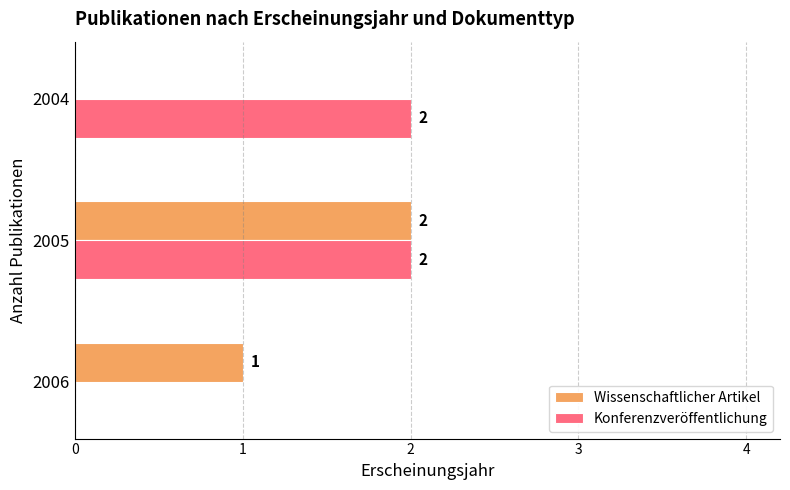

Between 2006 and 2005, which series saw the biggest shift?

Konferenzveröffentlichung